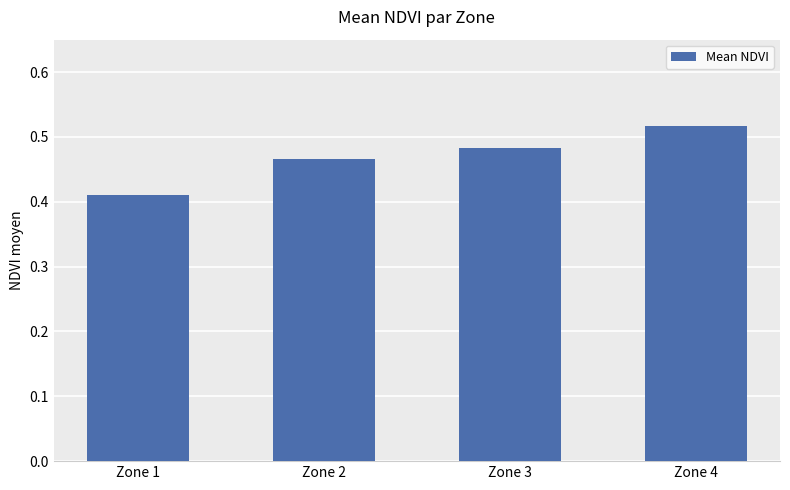

Is it true that the value at Zone 1 is 0.2?

False